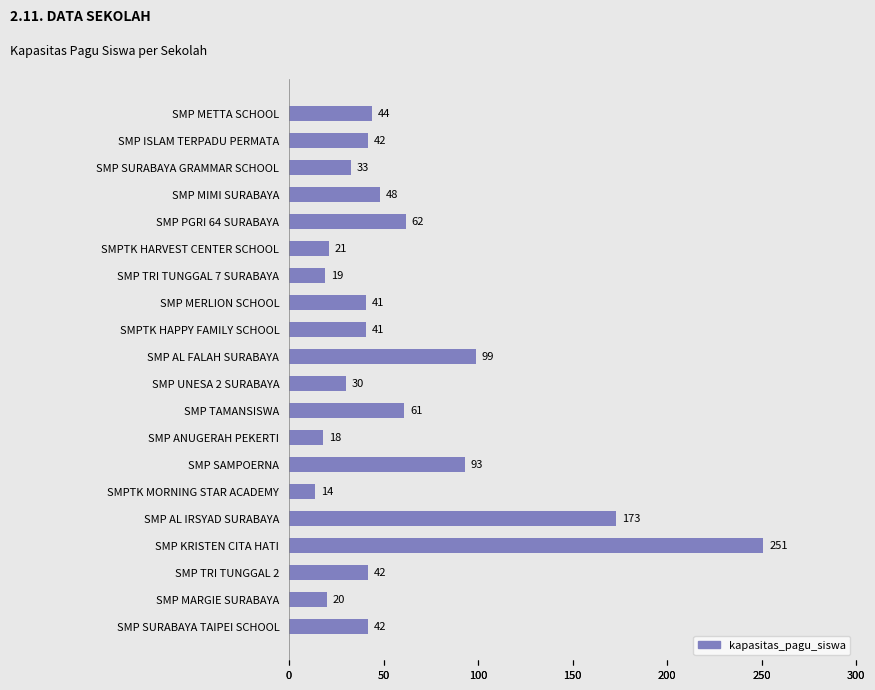

How many distinct data groups are displayed?

1